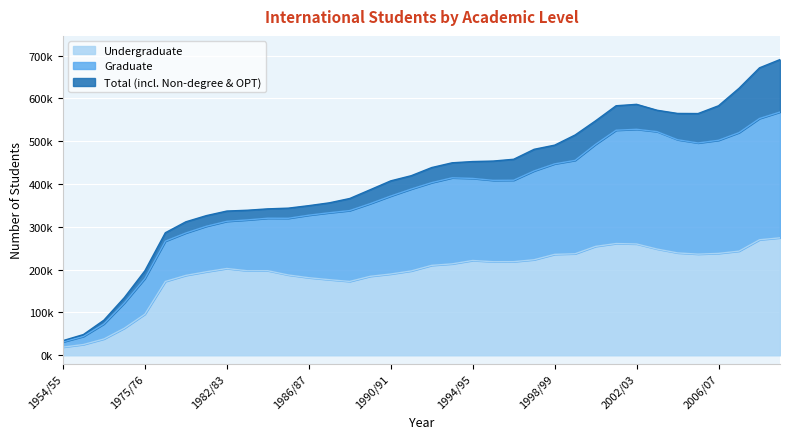

Does the chart display data point markers on the line(s)?

No